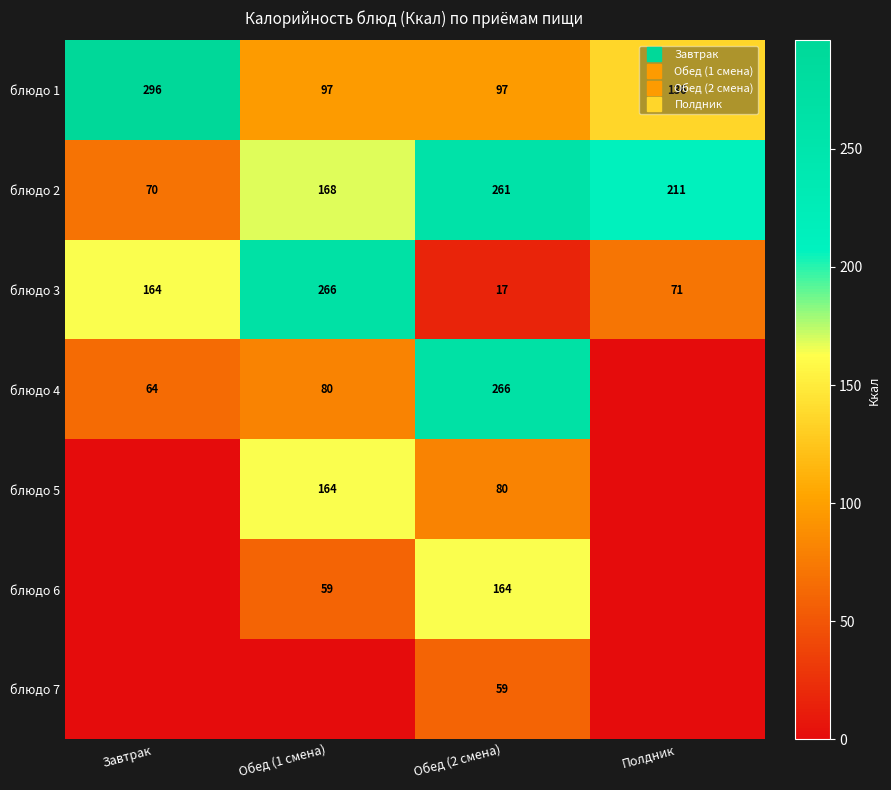

At how many categories does at least one series exceed 229?

3